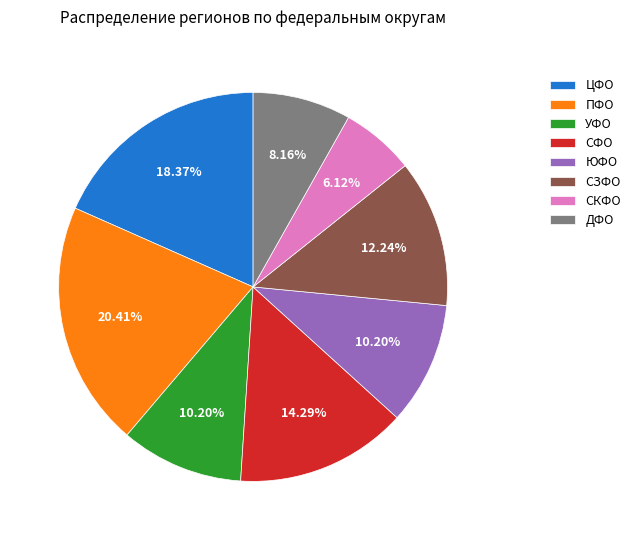

How much of the chart is everything except УФО?

89.8%